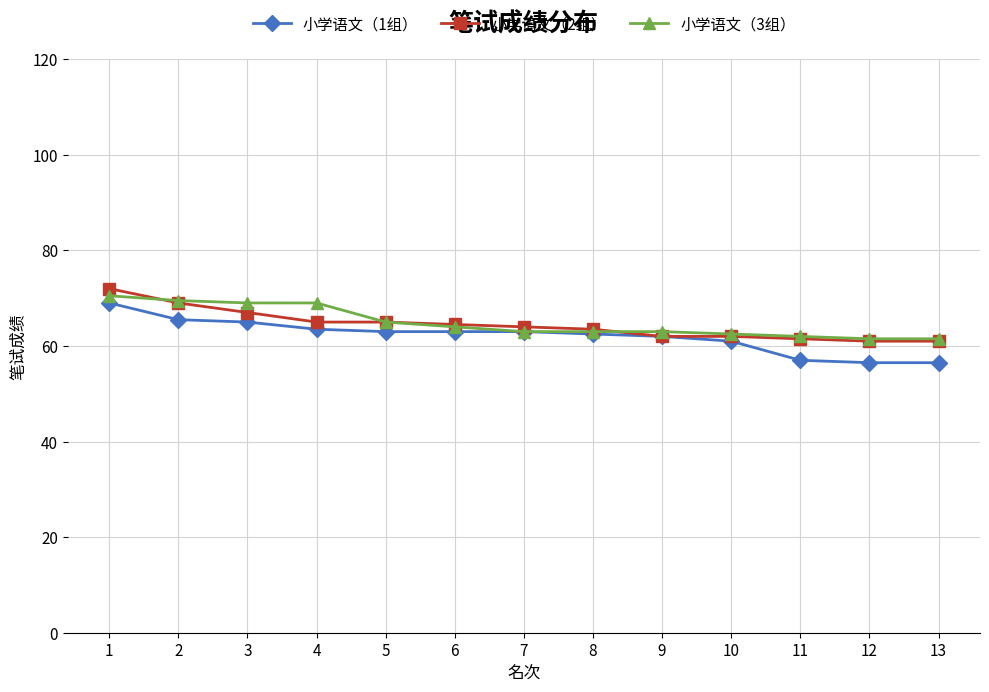

Between 1 and 9, which series saw the biggest shift?

小学语文（2组）